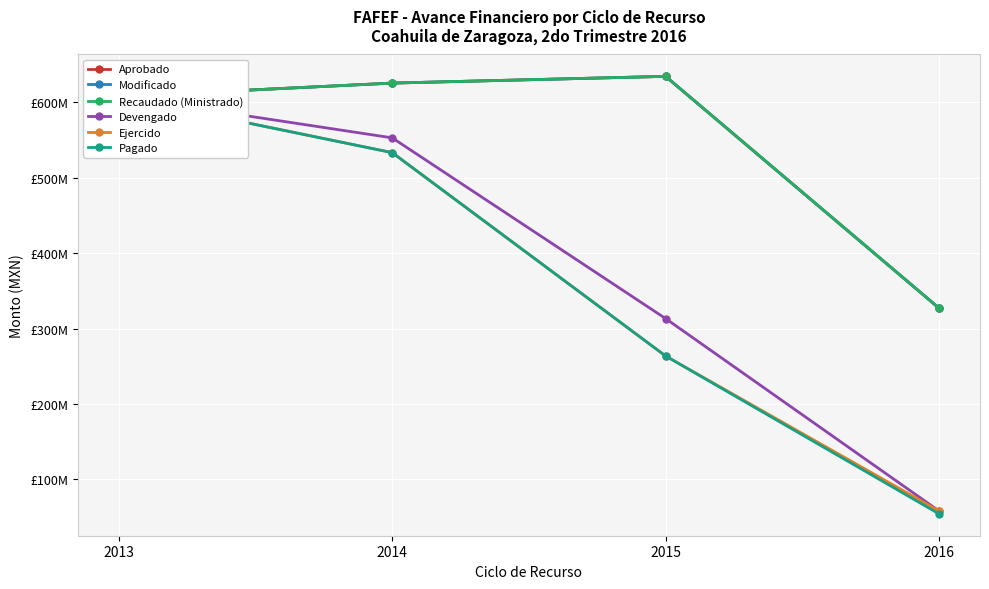

Which series has the widest spread of values?

Pagado